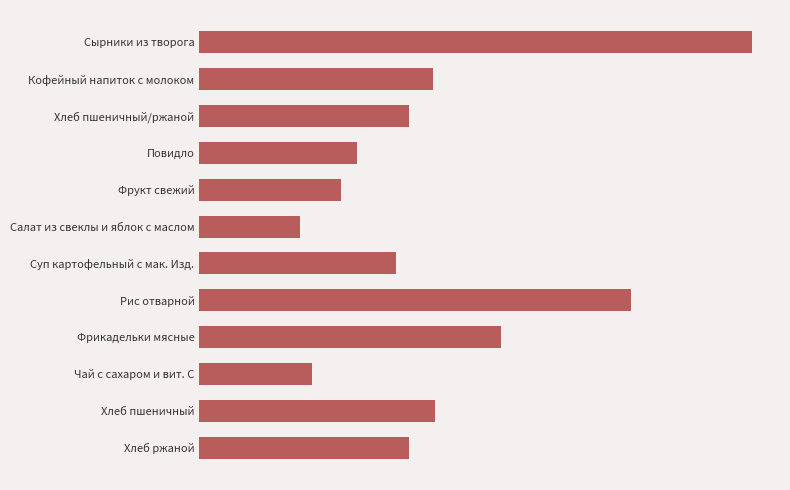

Are the bars grouped side by side (vs. stacked)?

No